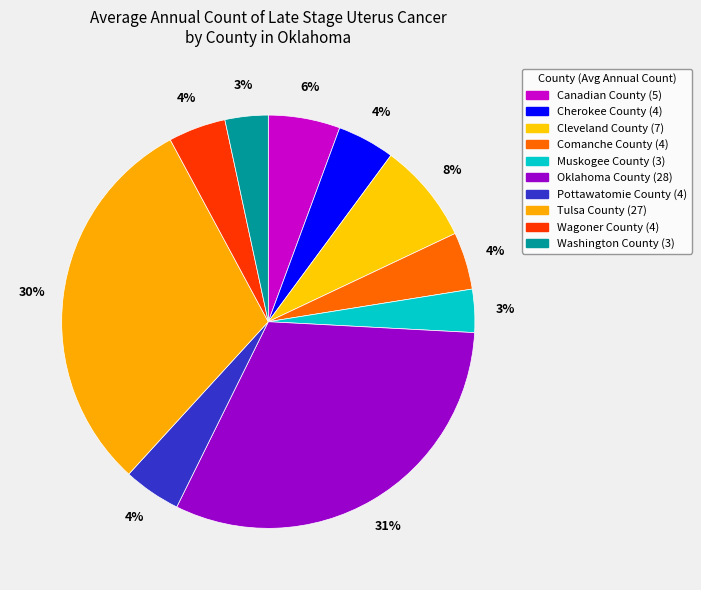

True or false: Wagoner County accounts for 4% of the total.

True